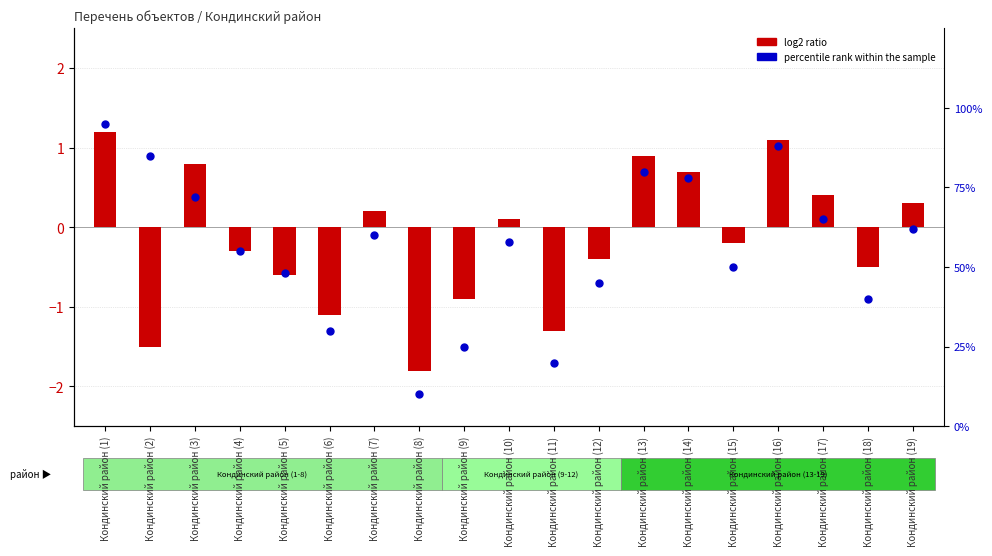

At how many categories does at least one series exceed 56?

10